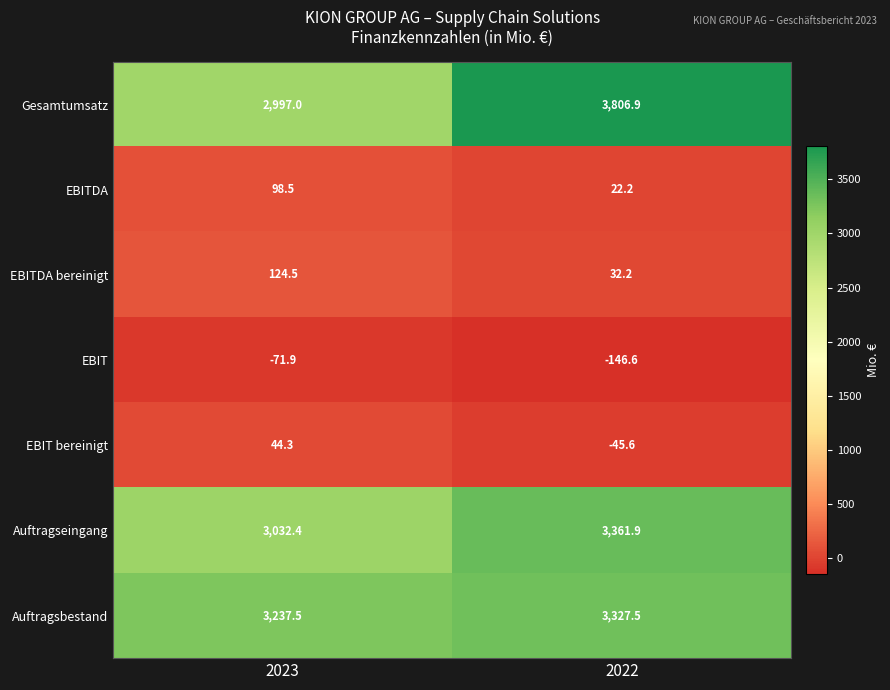

Which label corresponds to the largest value in the chart?

2022